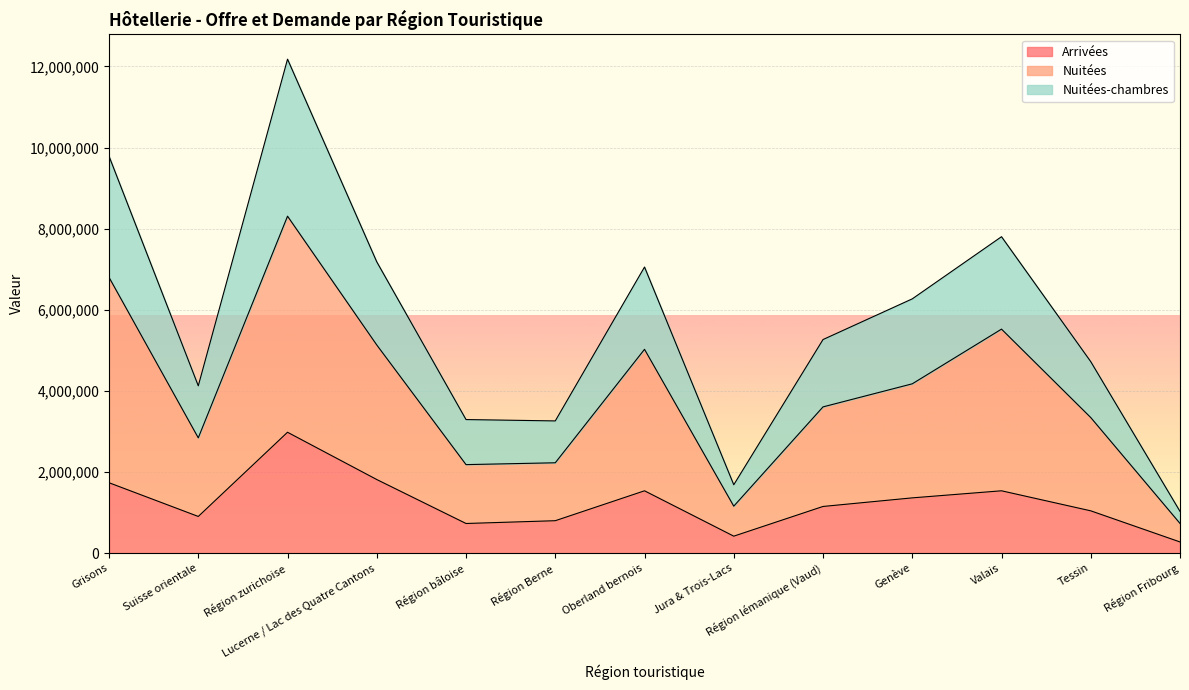

Which category has the highest value in the Arrivées series?

Région zurichoise